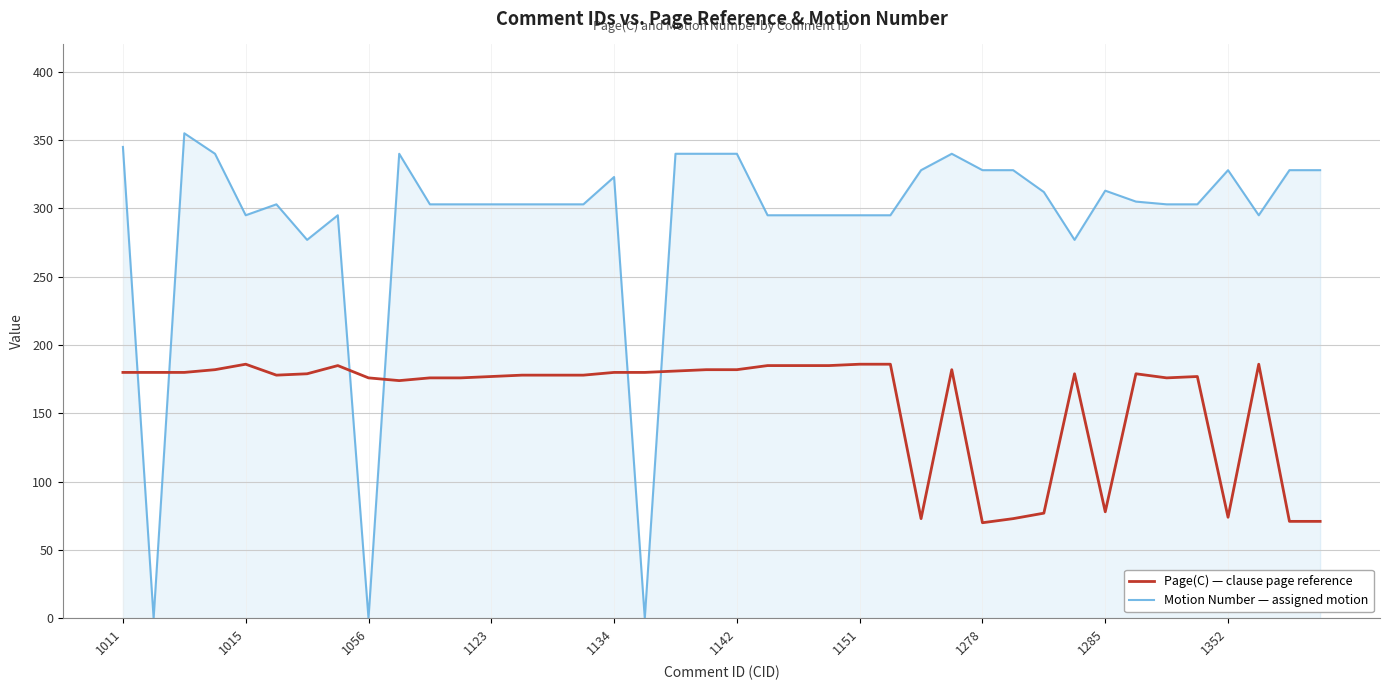

What is the greatest value displayed?

355